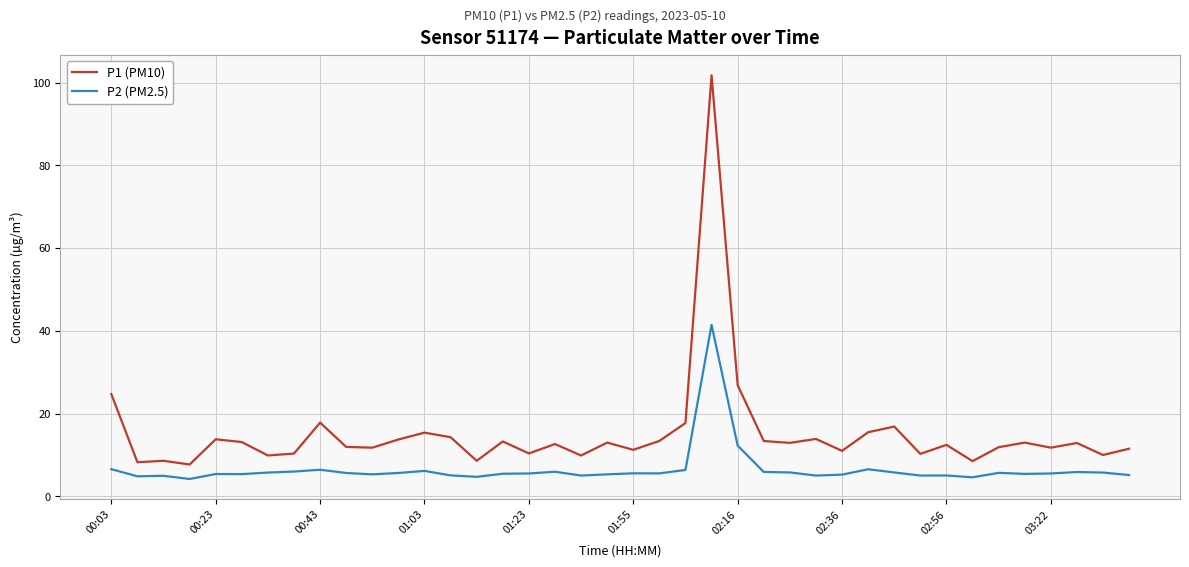

True or false: P1 (PM10) and P2 (PM2.5) cross at least once.

False